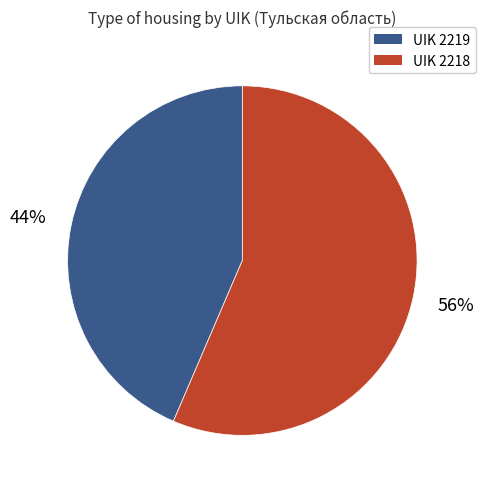

Does any single category account for the majority?

Yes